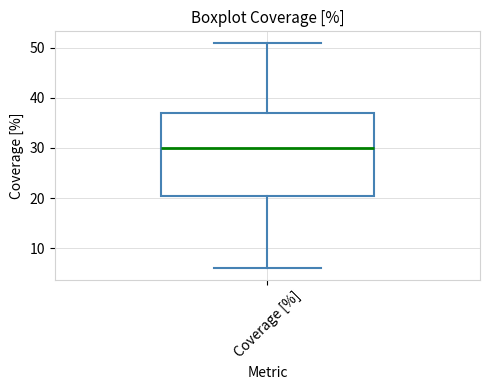

Read this box plot against the y-axis: the position of the median line, the range covered by the box, and the ends of both whiskers. The values are not printed on the chart, so give them approximately, as read against the axis.

median 30, box 21 to 37, whiskers 6 to 51